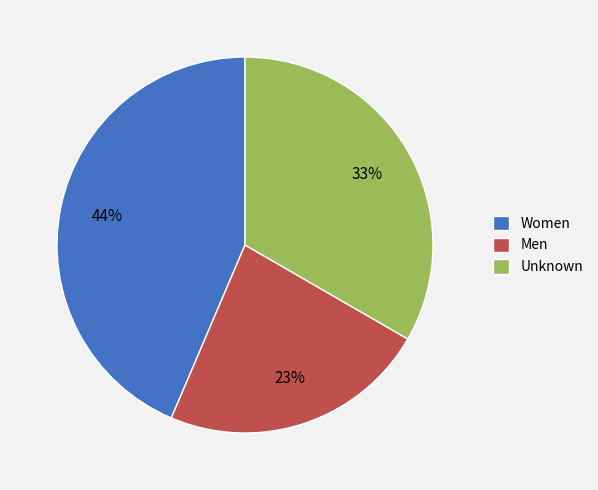

How many slices are in this pie chart?

3